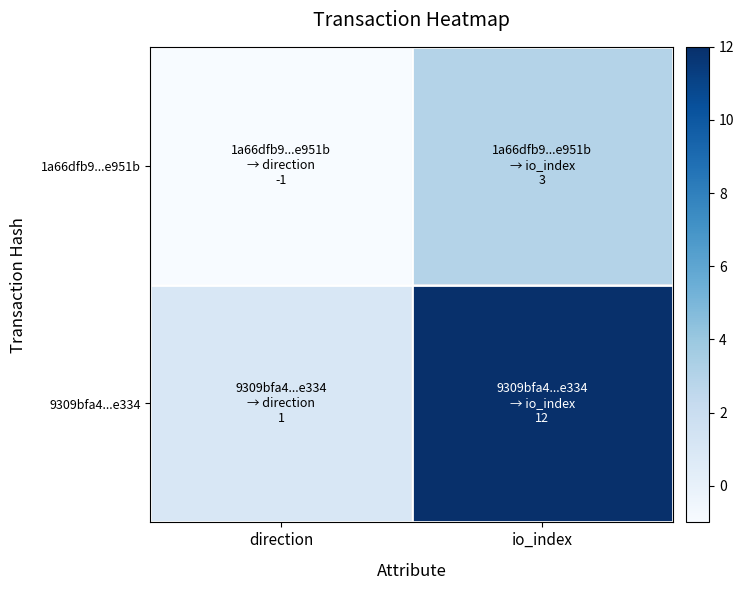

Reading left to right, transcribe all the data shown in this chart.

1a66dfb9...e951b: direction=-1	io_index=3
9309bfa4...e334: direction=1	io_index=12